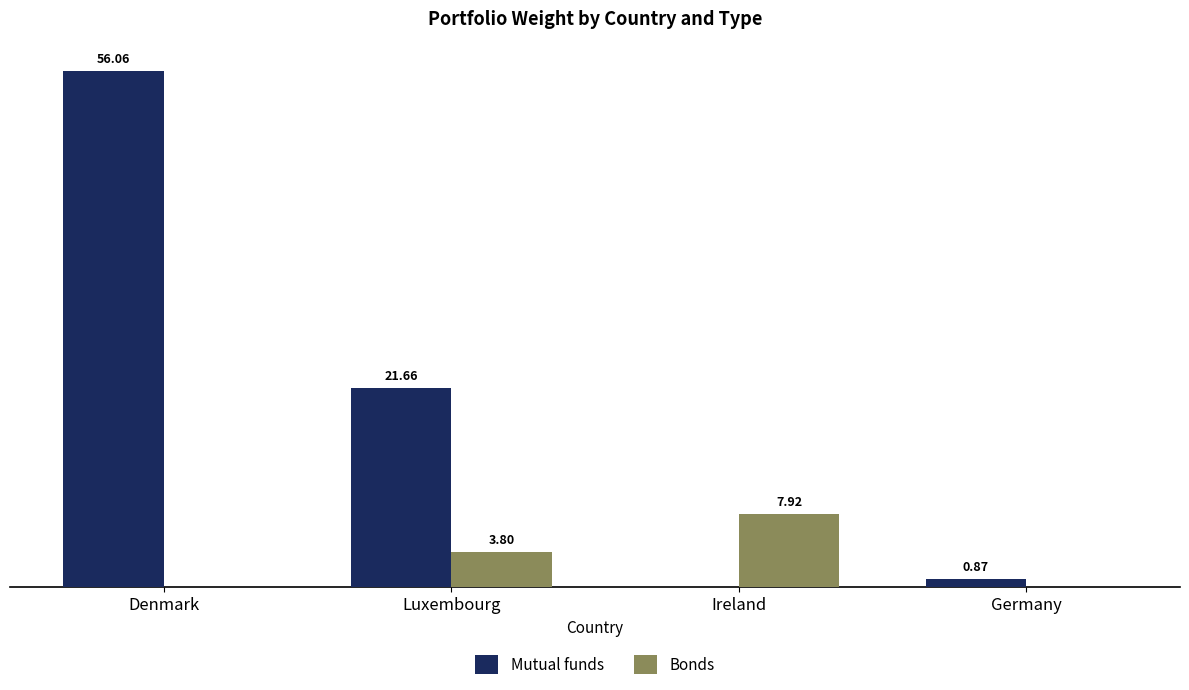

Where does the Bonds series first go above 3?

Luxembourg